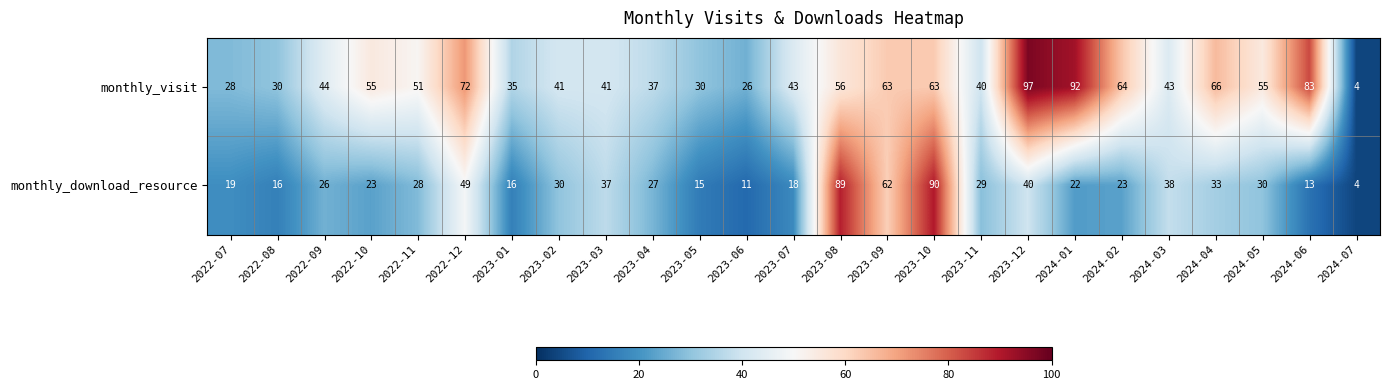

Read the monthly_download_resource value at 2023-02.

30